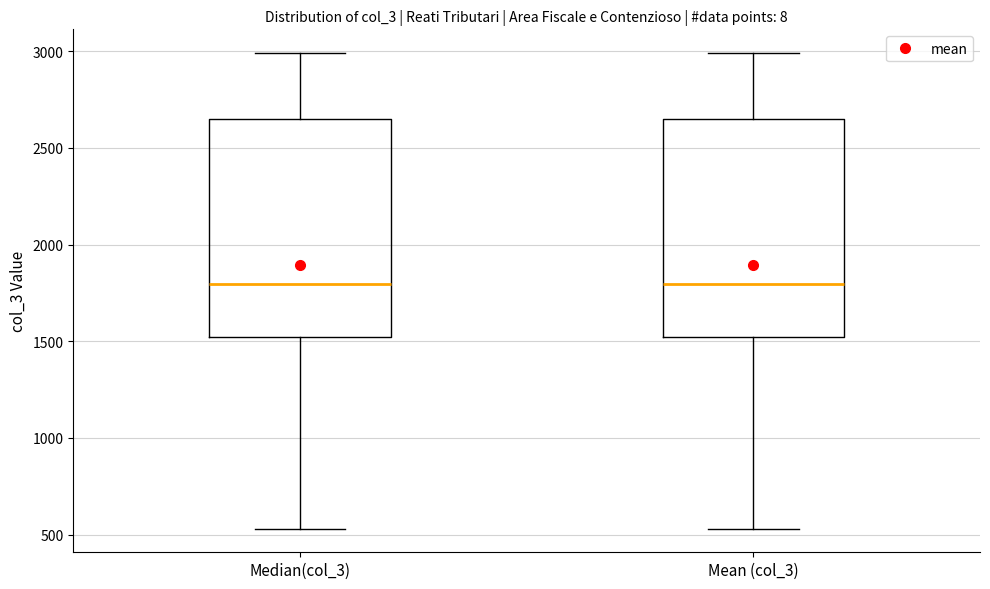

Where does the lower whisker of the box for Median(col_3) end on the y-axis? The values are not printed on the chart, so give them approximately, as read against the axis.

550